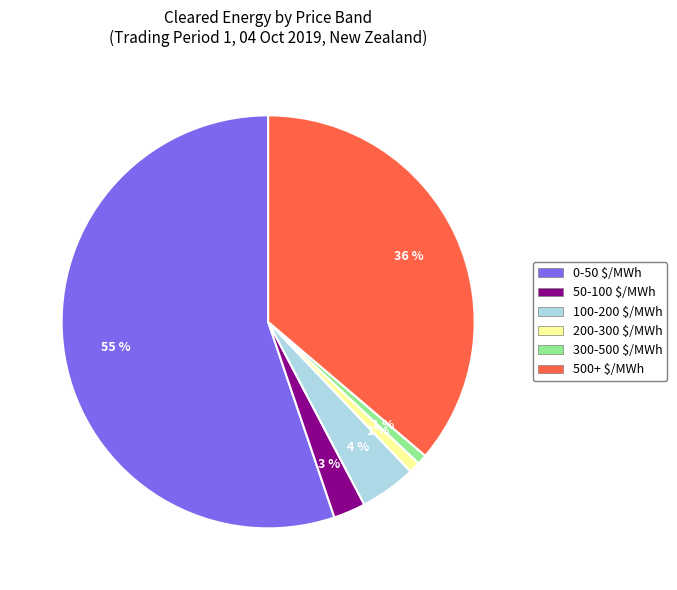

To the nearest percent, what is the combined percentage of 200-300 $/MWh and 300-500 $/MWh?

2%